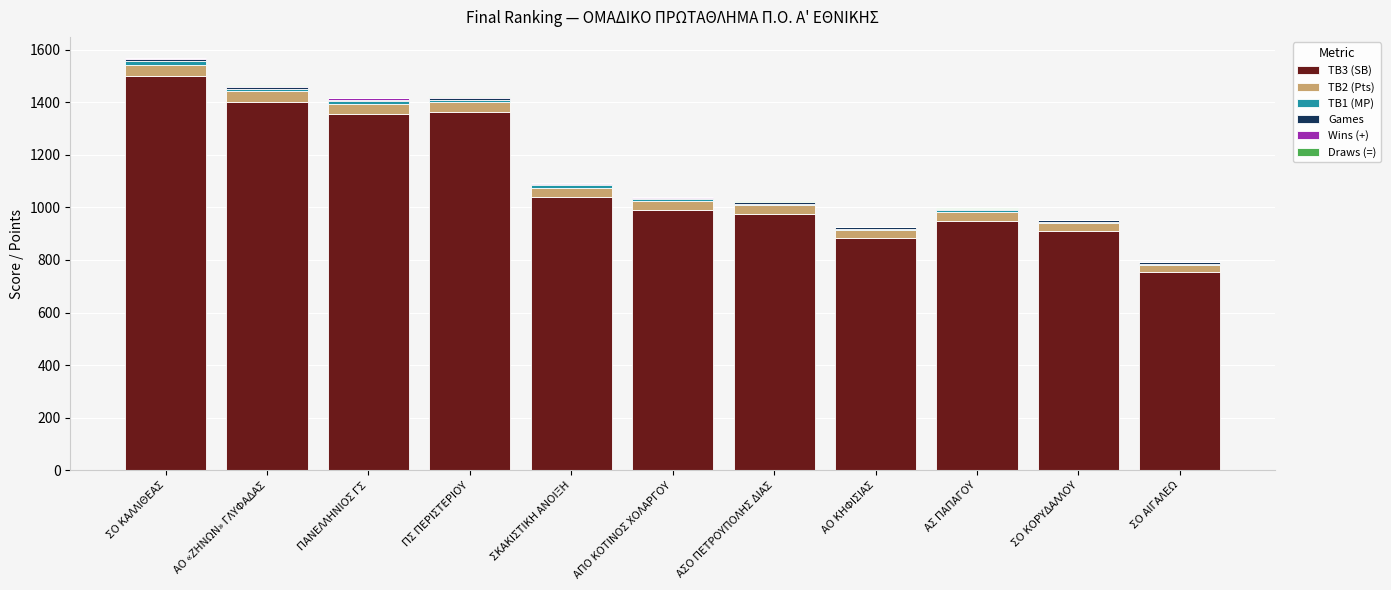

Are the bars grouped side by side (vs. stacked)?

No